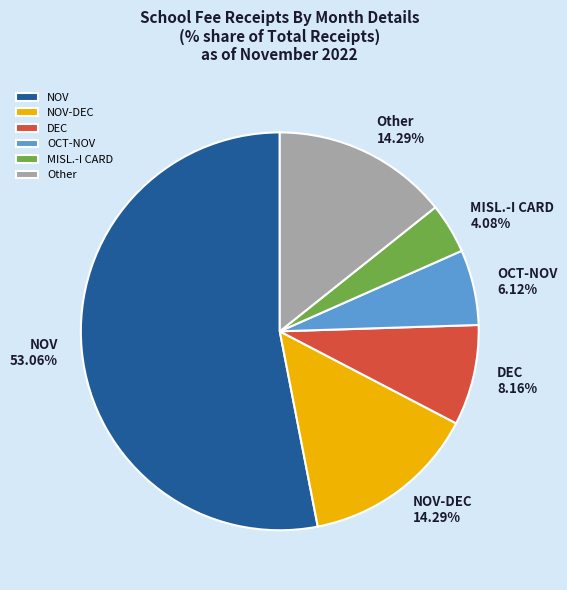

Which slice is the largest?

NOV